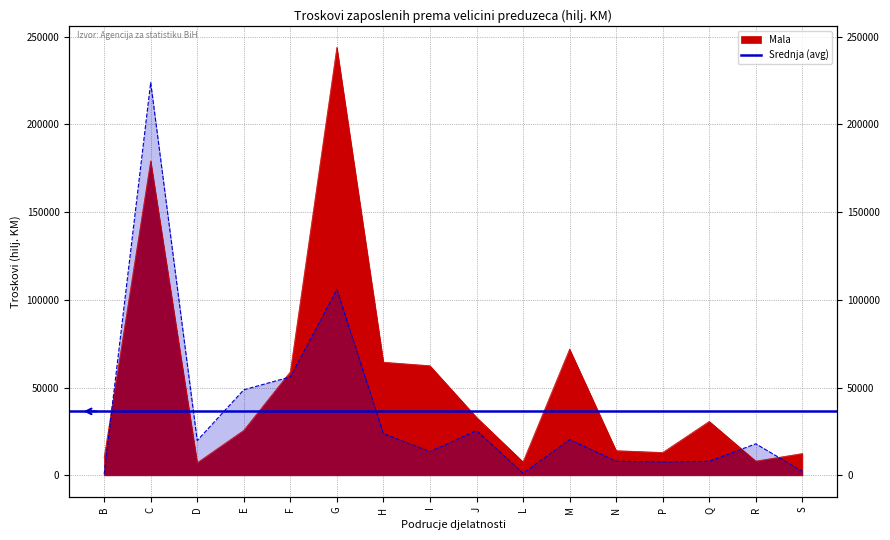

How many data points in Mala are above 30740?

7